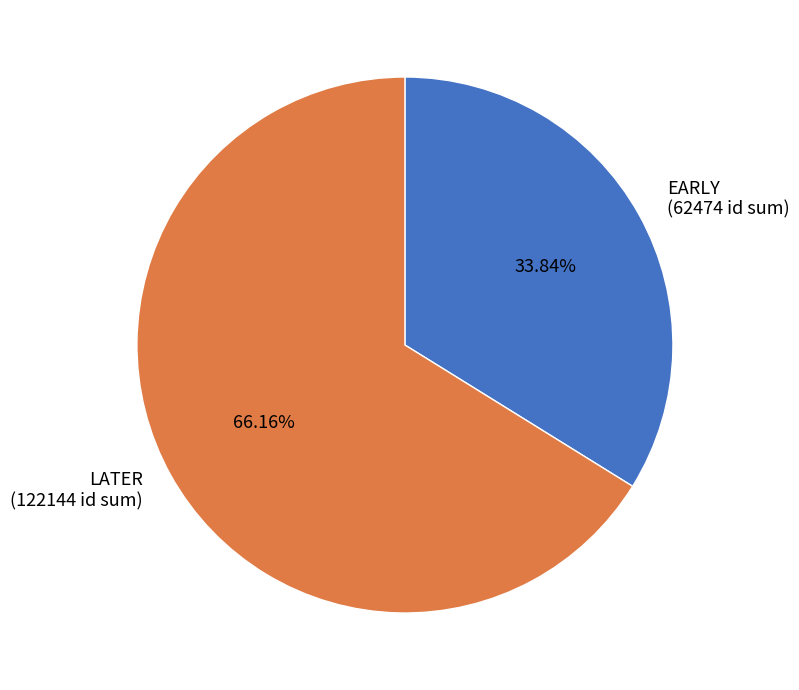

Do EARLY (62474 id sum) and LATER (122144 id sum) together represent more than half of the pie?

Yes